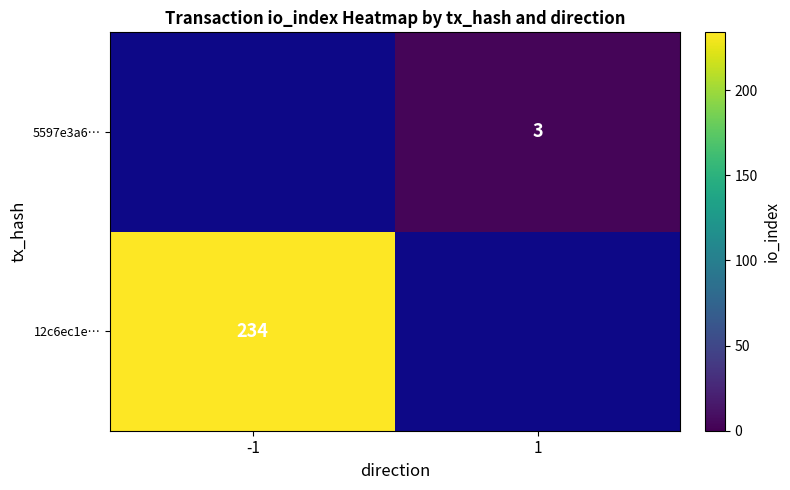

The 5597e3a6… series shows 3 at 1. True or false?

True